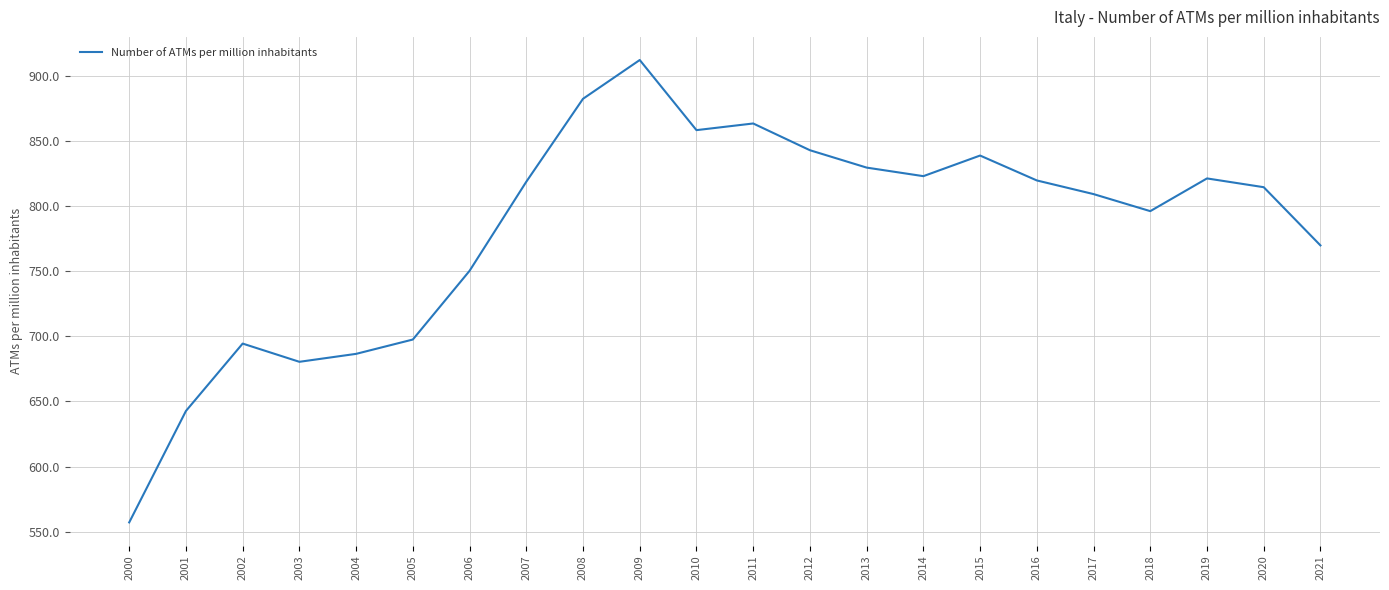

How many lines are shown in the chart?

1